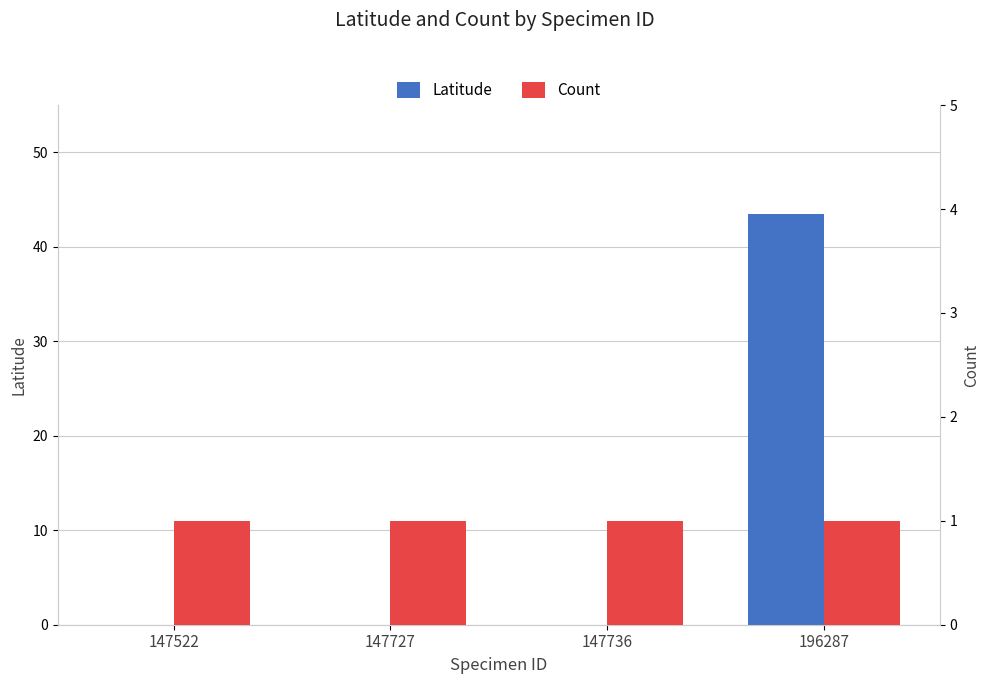

What are all the series names shown in the legend?

Latitude, Count